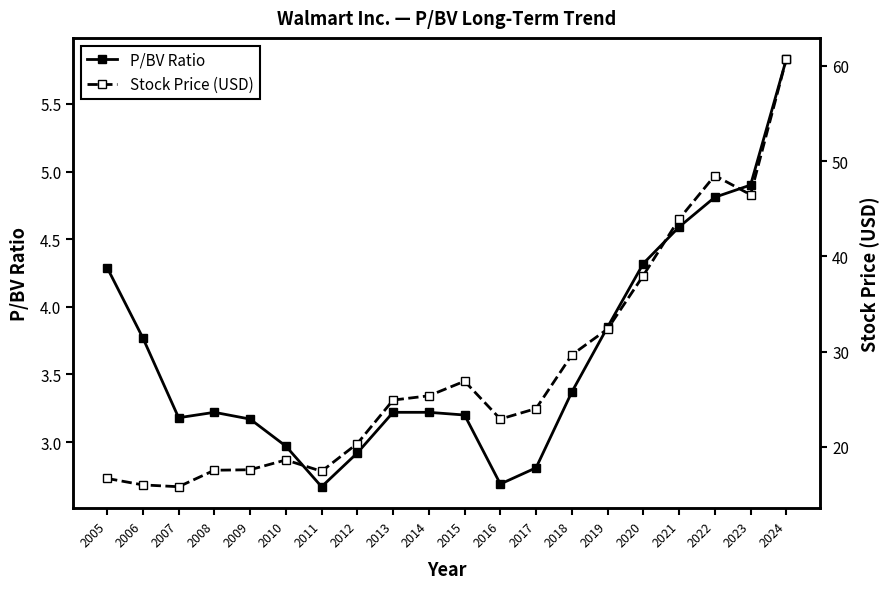

True or false: Stock Price (USD) has a value of 22.9 at 2016.

True